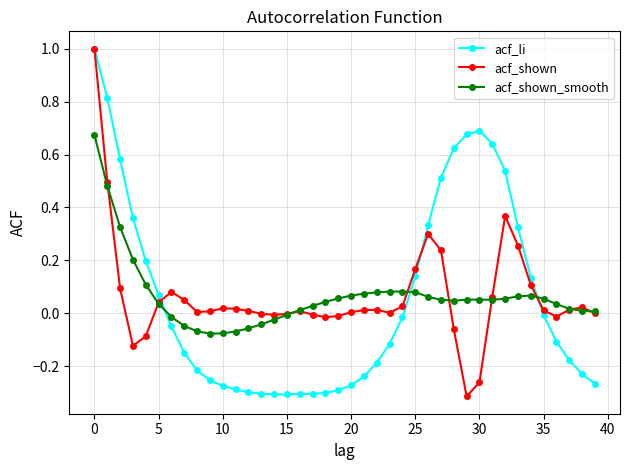

What is the maximum value for acf_shown?

1.0